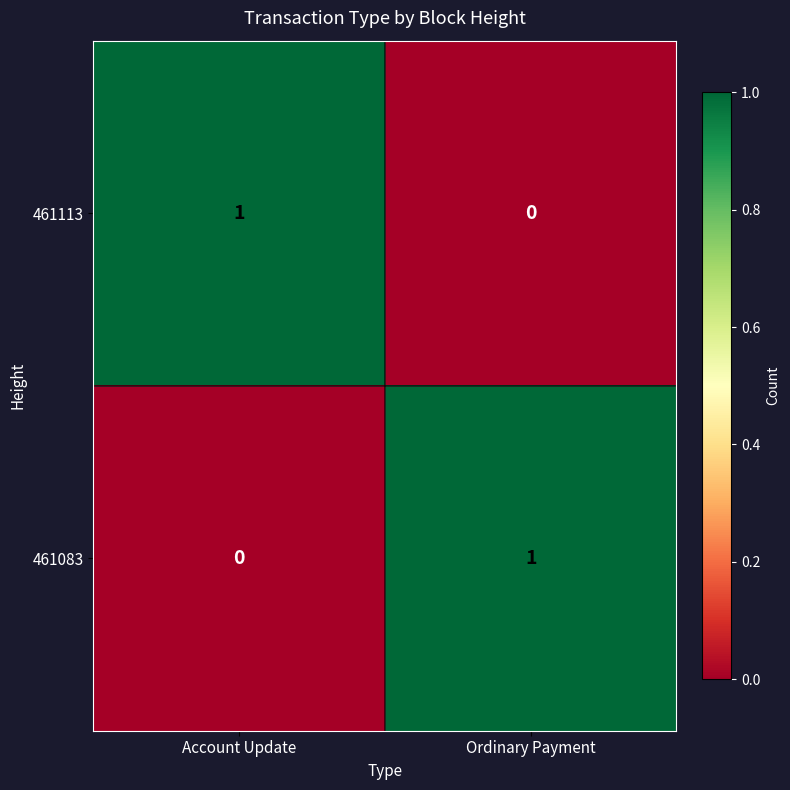

Rank the series at Ordinary Payment from lowest to highest value.

461113, 461083